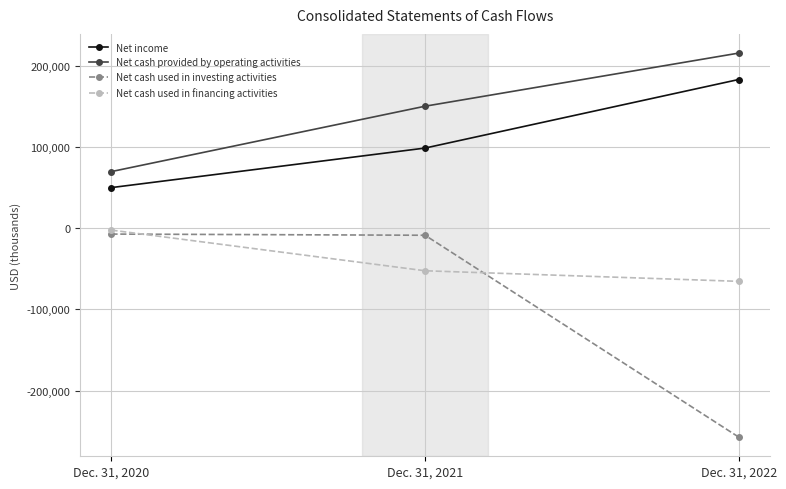

What is the highest value of the Net cash used in investing activities series?

-7266